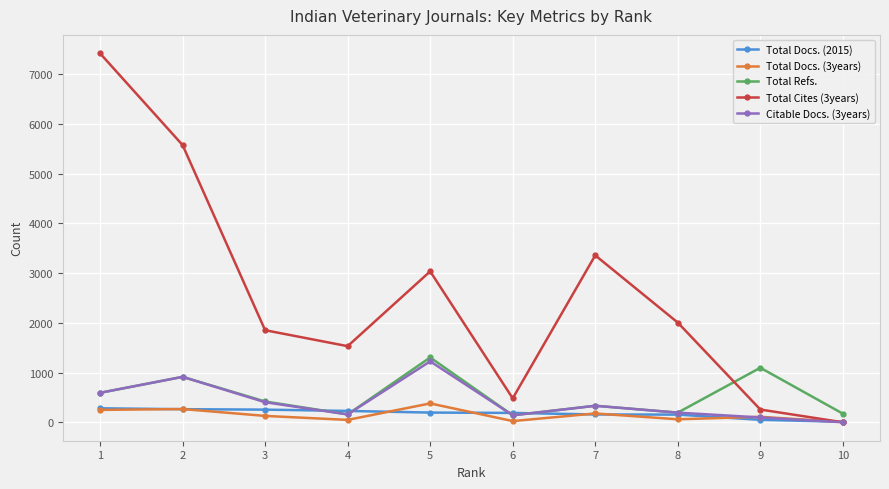

What value does the Total Docs. (3years) series have at 1, to the nearest 10?

250